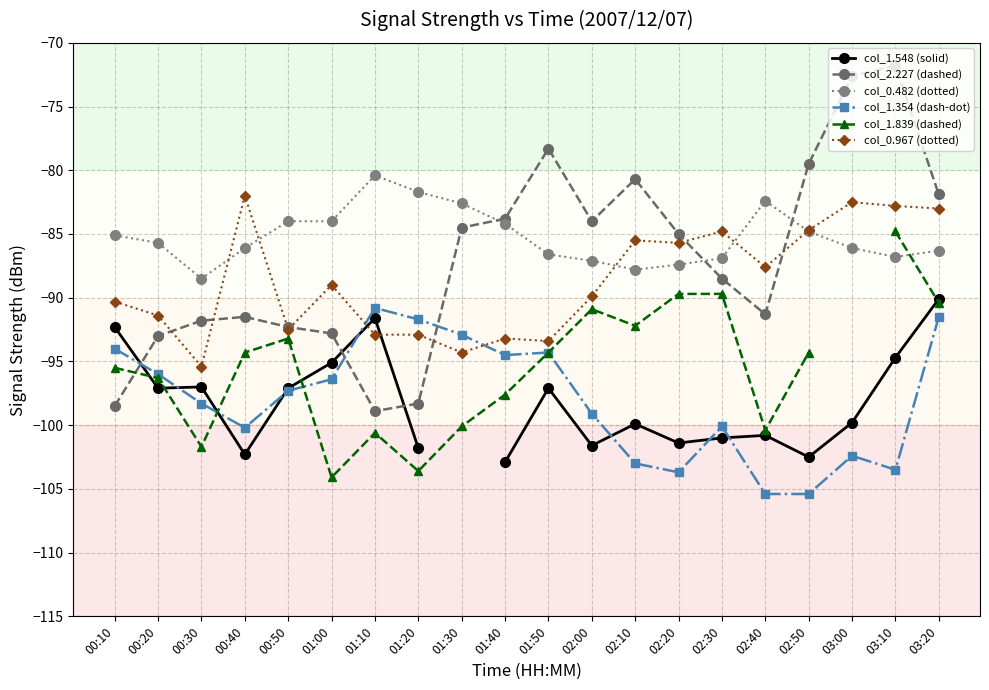

Between 00:20 and 00:10, which is larger?

00:10